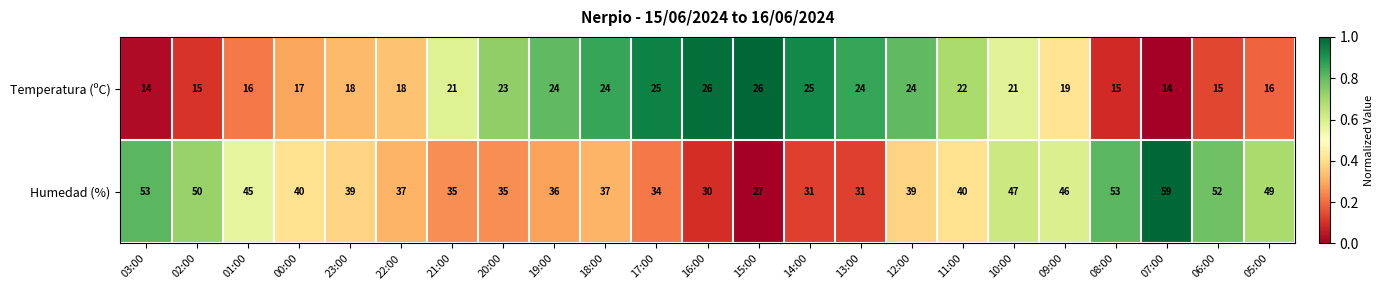

List the series in order of their peak value, lowest first.

Temperatura (ºC), Humedad (%)